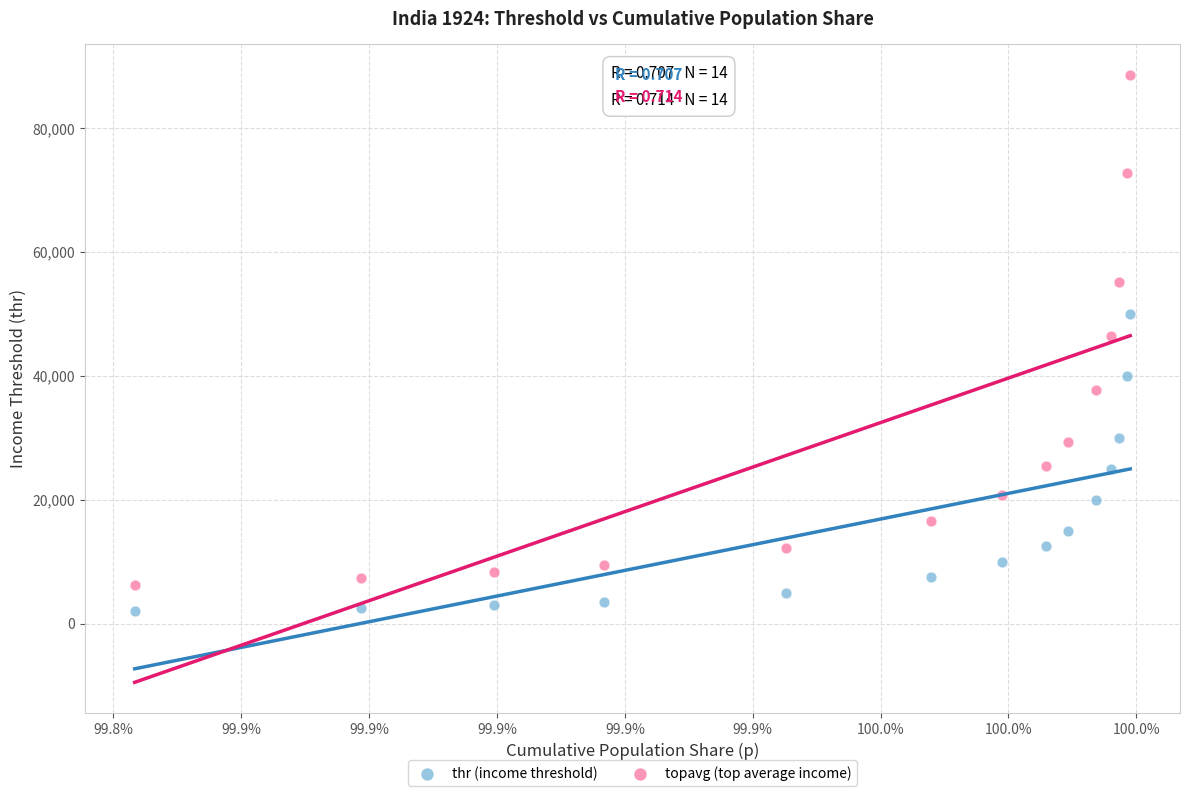

Across all series, what Y value is closest to 45314?

46442.3